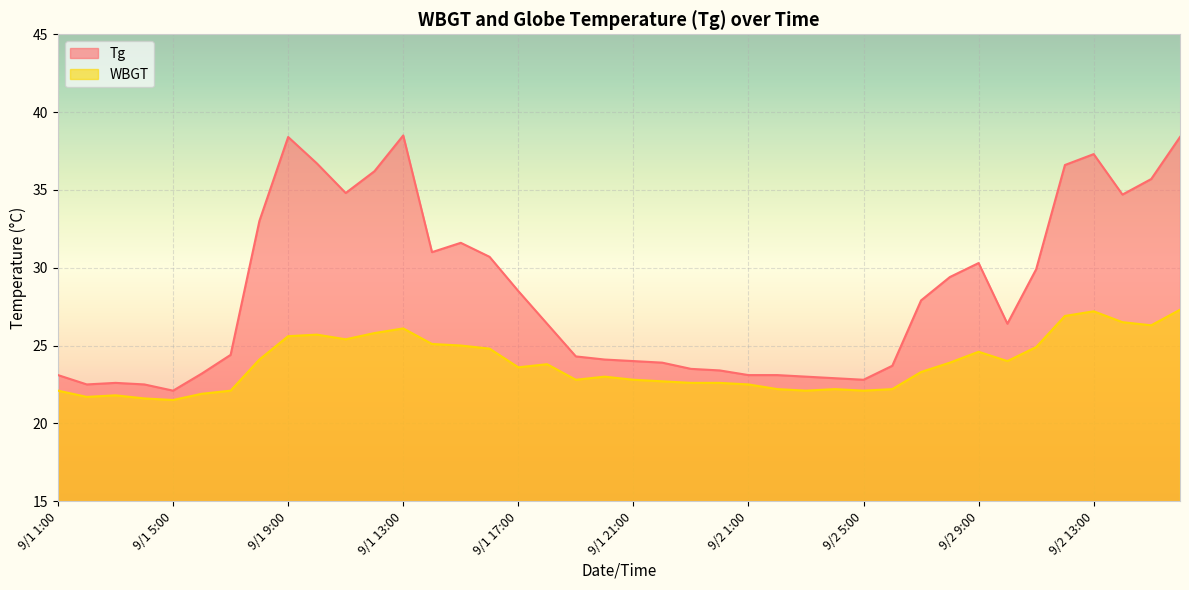

Between 9/1 11:00 and 9/1 18:00, which is larger?

9/1 11:00